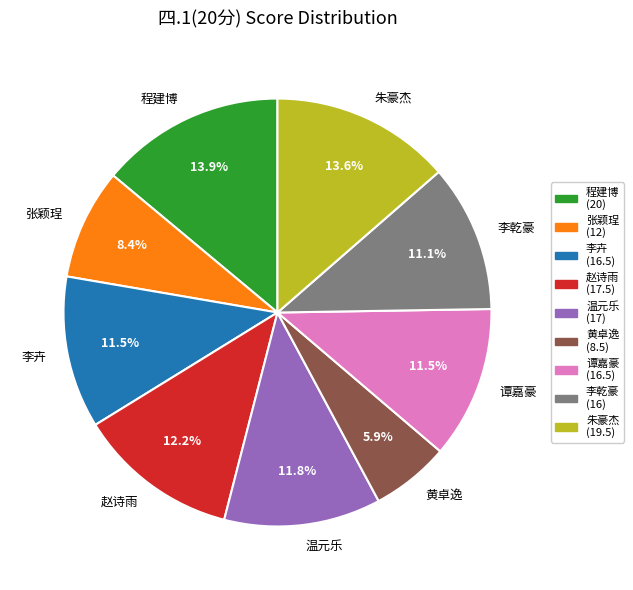

Count the number of slices in the pie.

9